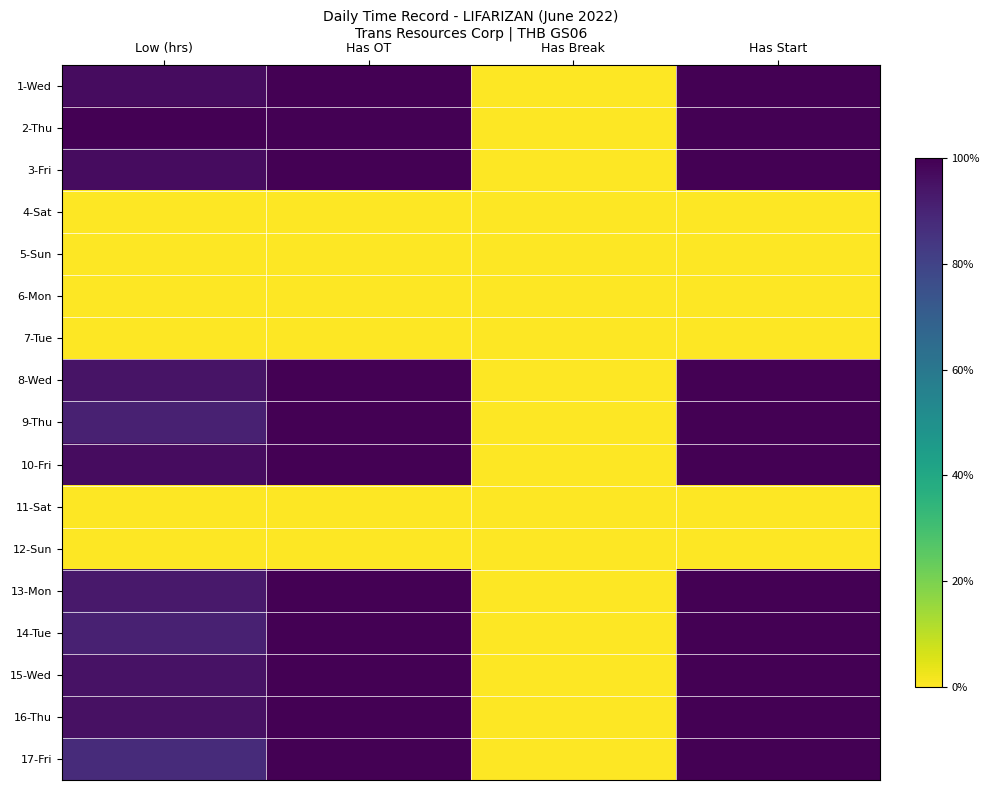

Which label corresponds to the largest value in the chart?

Has OT